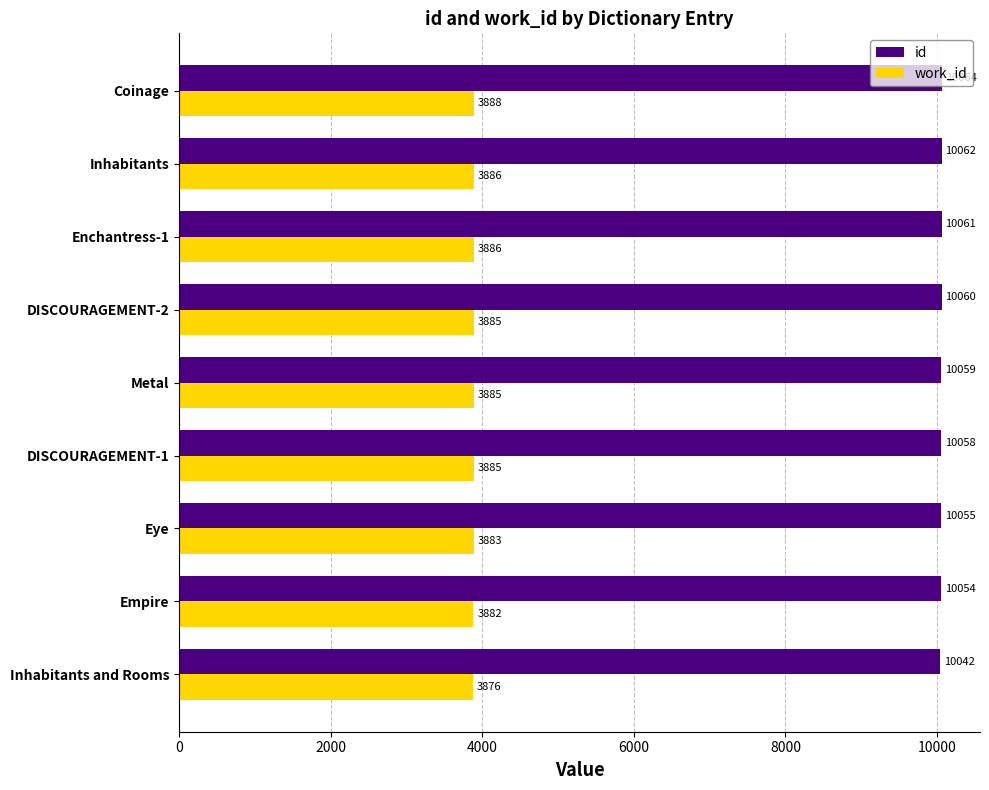

The value of work_id at DISCOURAGEMENT-1 is 3885. True or false?

True